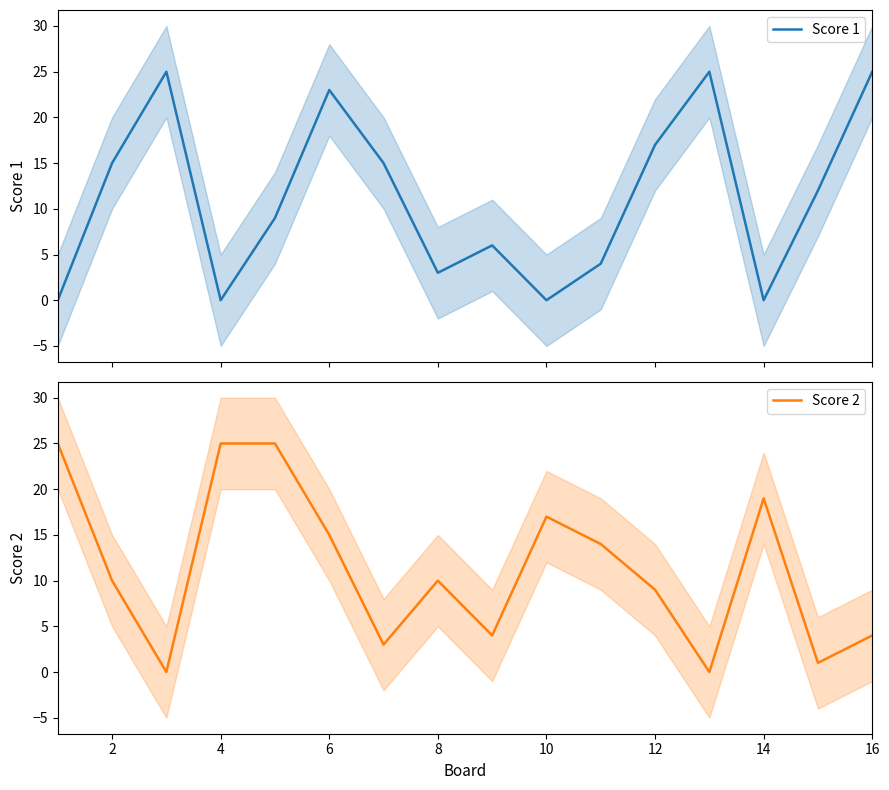

The Score 2 series shows 15 at 6. True or false?

True